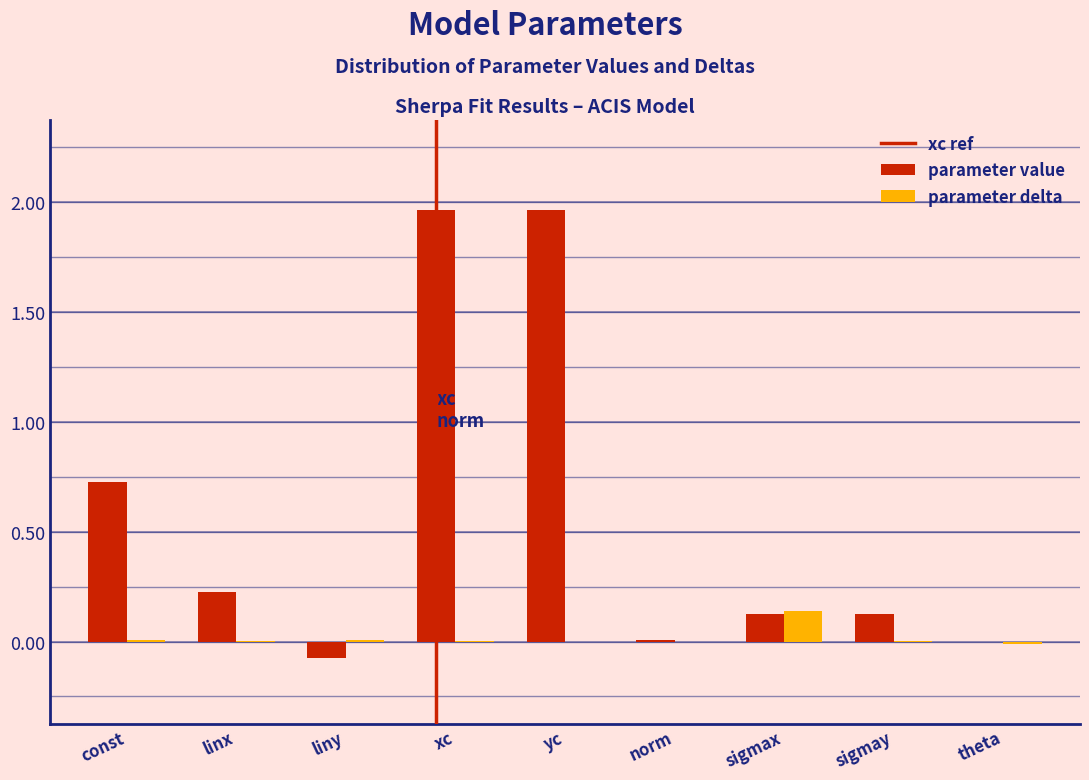

Which series changed the most between const and theta?

parameter value